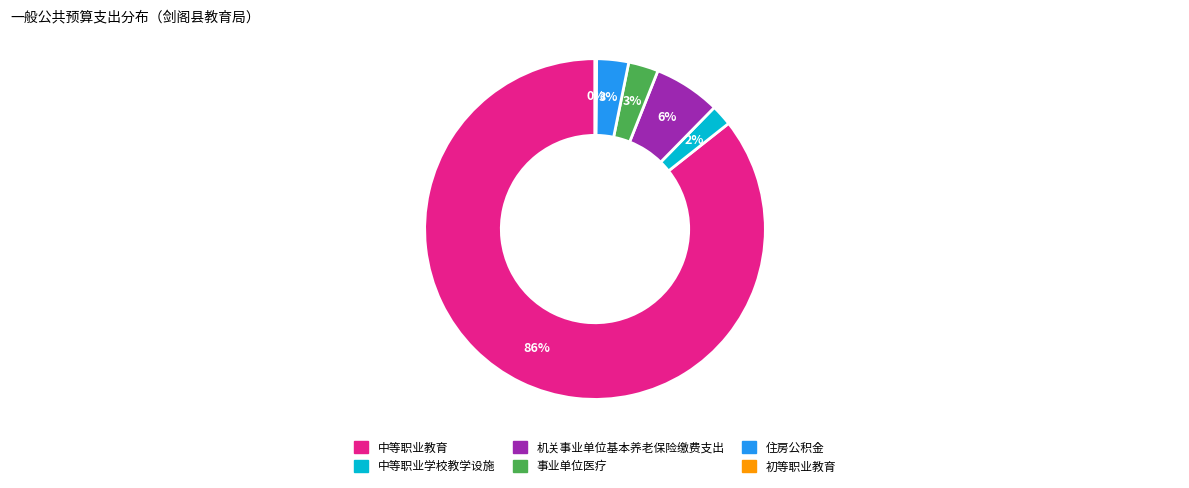

To the nearest percent, what is the combined percentage of 住房公积金 and 机关事业单位基本养老保险缴费支出?

9%